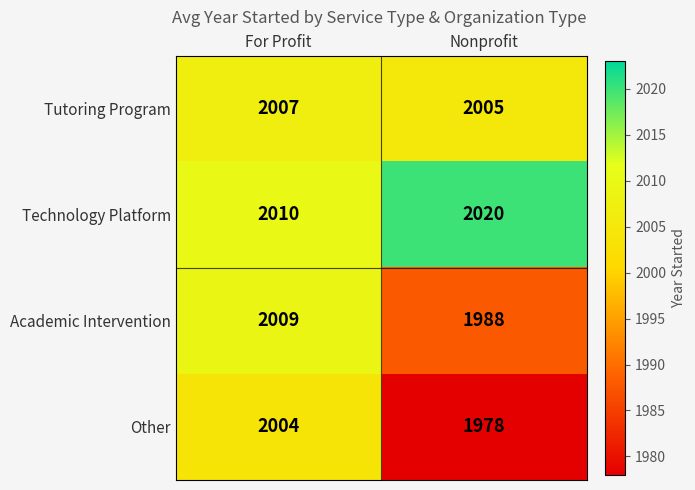

Count the number of categories in the chart.

2